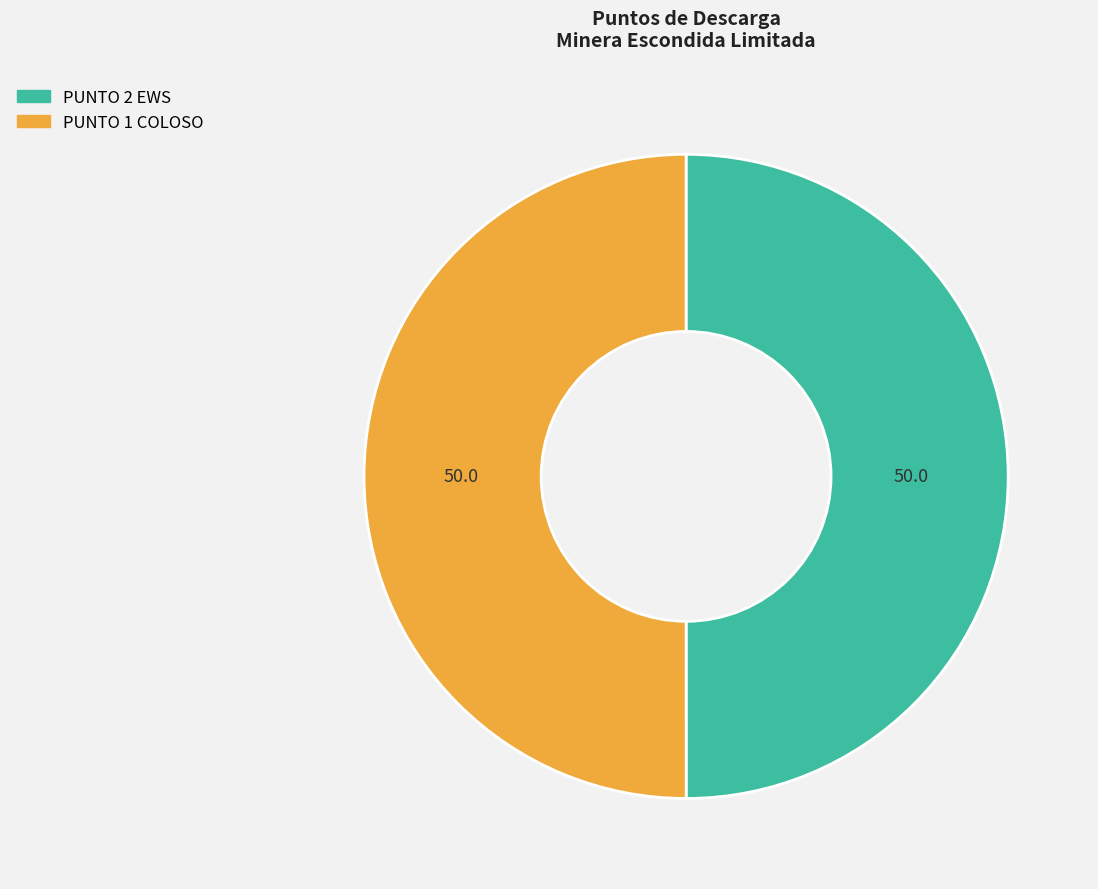

How many slices are in this pie chart?

2